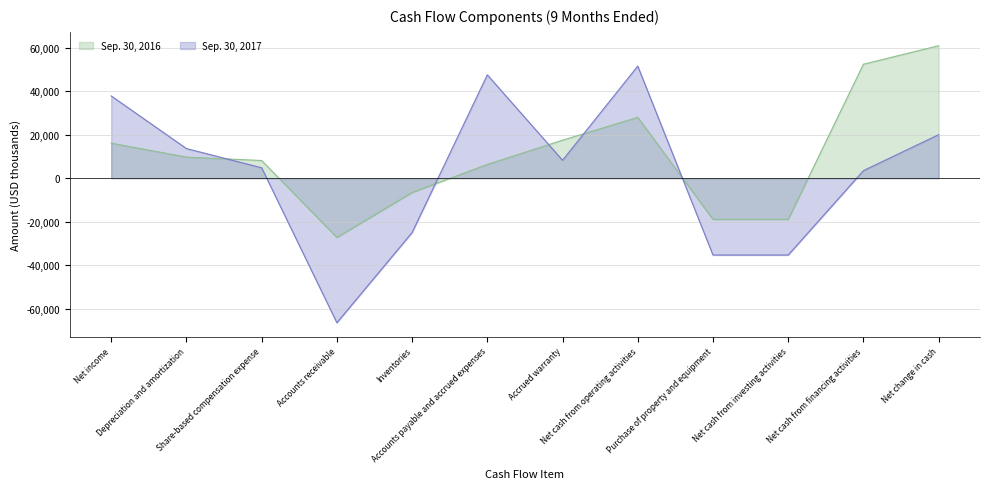

What is the highest value of the Sep. 30, 2017 series?

51523